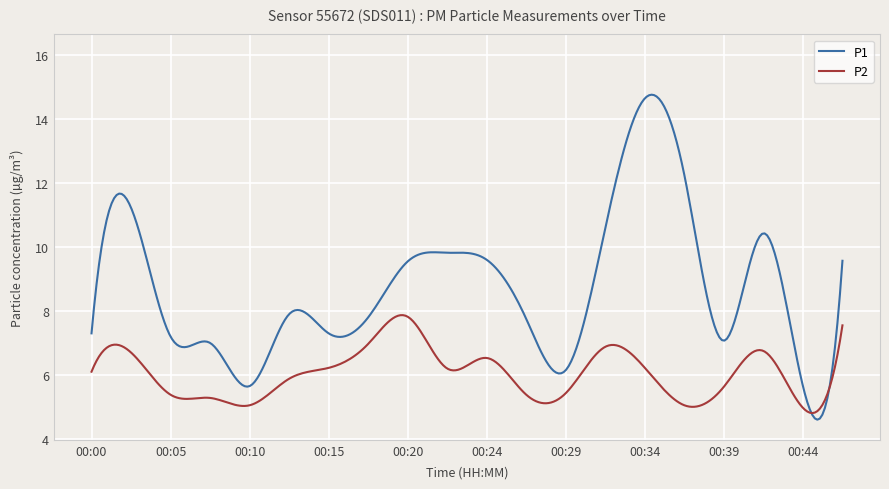

Which series has the largest range (max minus min)?

P1